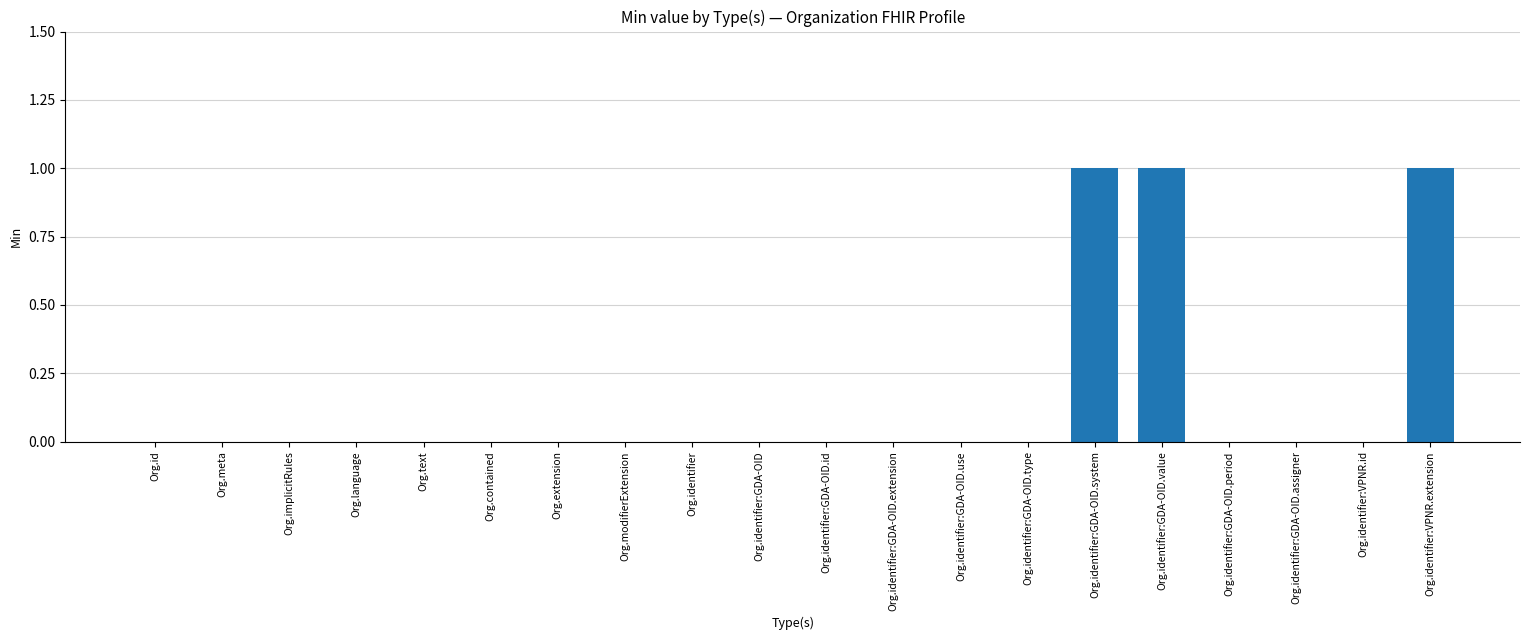

Count the values in the range 0 to 1.

20